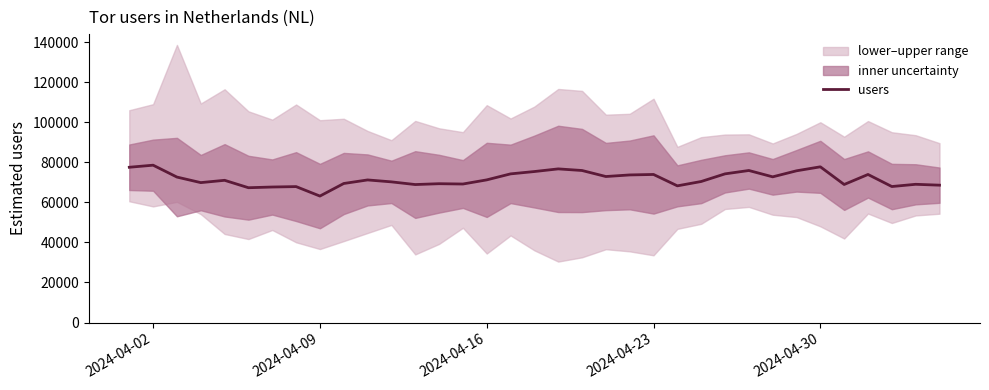

Reading left to right, what are all the values shown in this chart?

77509	78543	72610	69845	70997	67295	67646	67855	63127	69404	71182	70217	68879	69298	69143	71207	74205	75374	76696	75889	72886	73677	73911	68230	70401	74213	75894	72725	75739	77730	68908	73909	67889	69002	68567